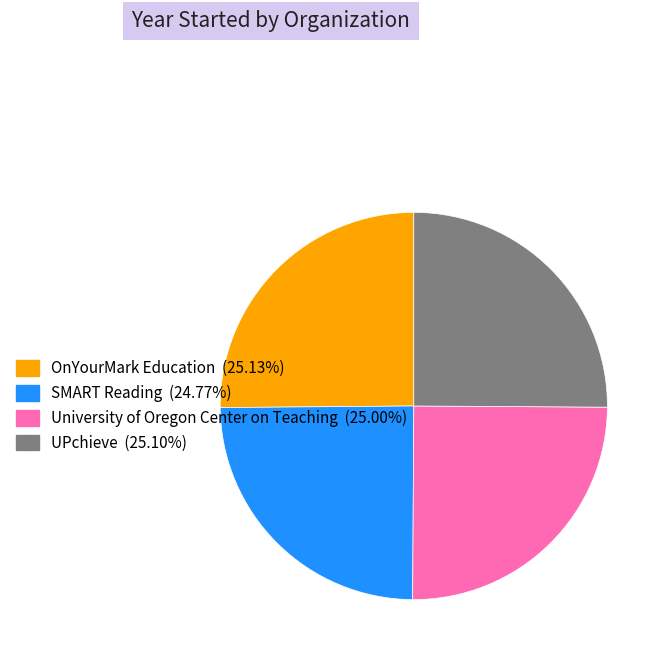

Is there any slice that represents more than half of the pie?

No